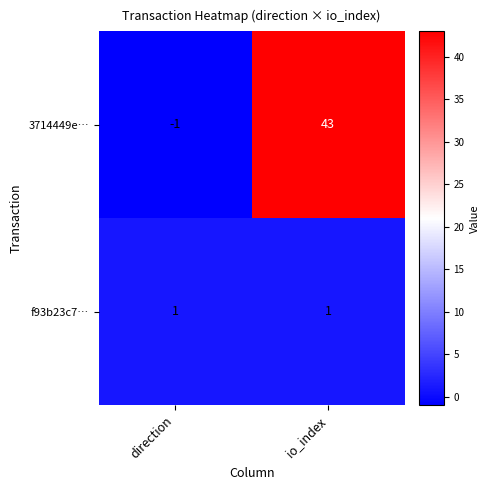

True or false: 3714449e… has a value of 68 at io_index.

False